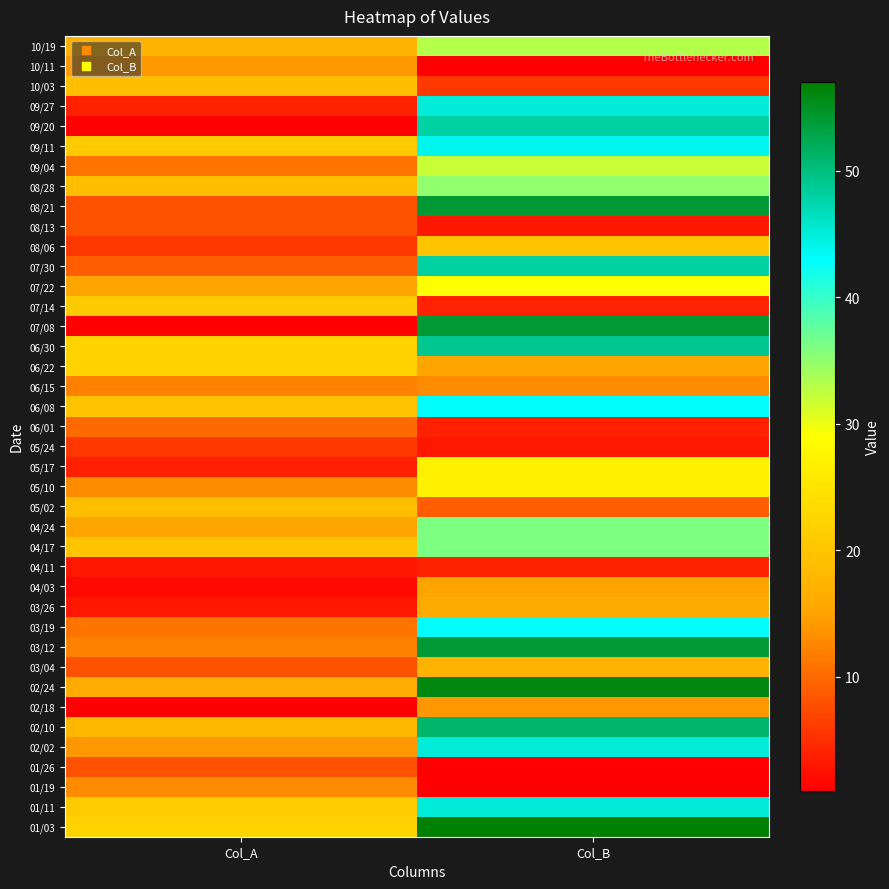

Which category has the highest value across all series?

Col_B